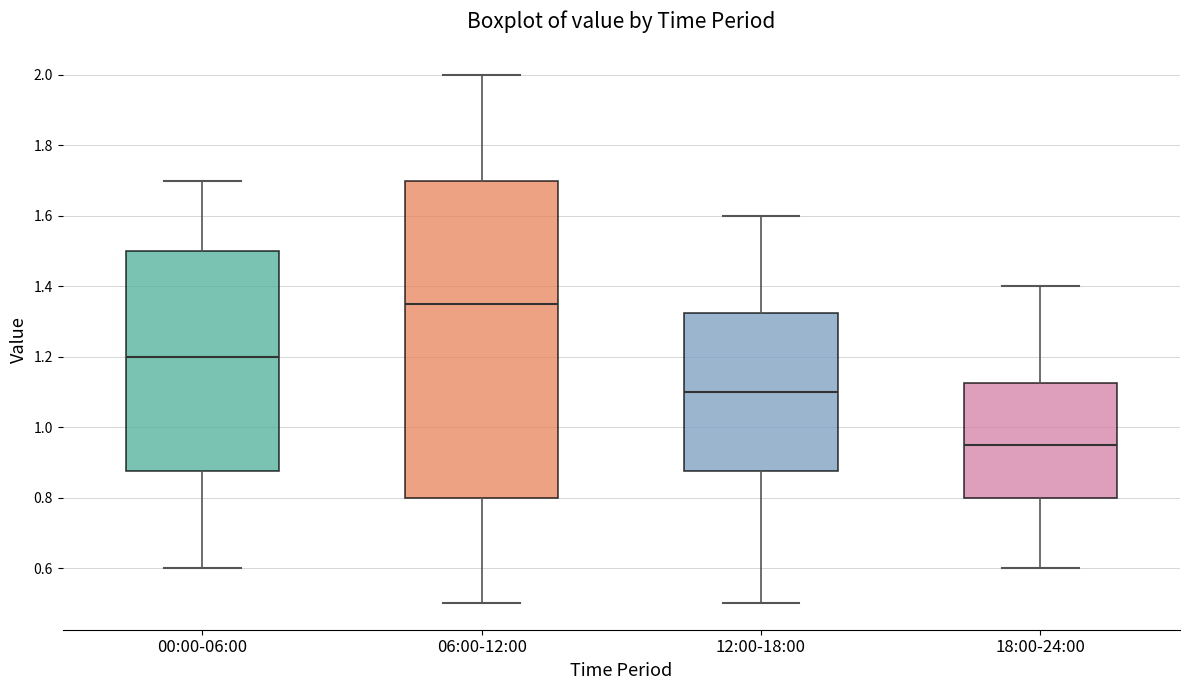

Reading left to right, read every box against the y-axis: the position of its median line, the range the box covers, and the ends of its whiskers. The values are not printed on the chart, so give them approximately, as read against the axis.

00:00-06:00: median 1.20, box 0.88 to 1.50, whiskers 0.60 to 1.70
06:00-12:00: median 1.36, box 0.80 to 1.70, whiskers 0.50 to 2.00
12:00-18:00: median 1.10, box 0.88 to 1.32, whiskers 0.50 to 1.60
18:00-24:00: median 0.96, box 0.80 to 1.12, whiskers 0.60 to 1.40